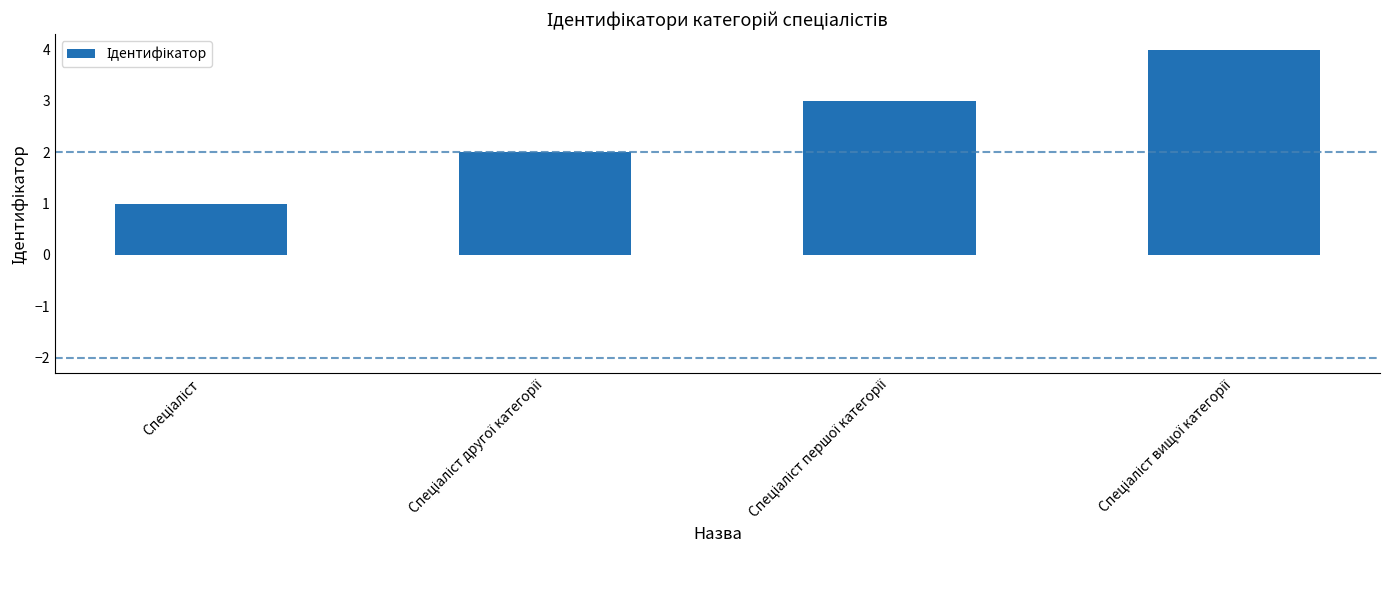

What is the maximum value shown in the chart?

4